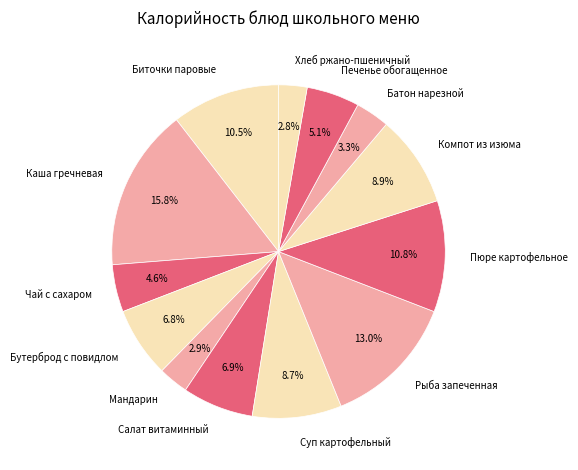

What portion of the pie excludes Компот из изюма?

91.1%